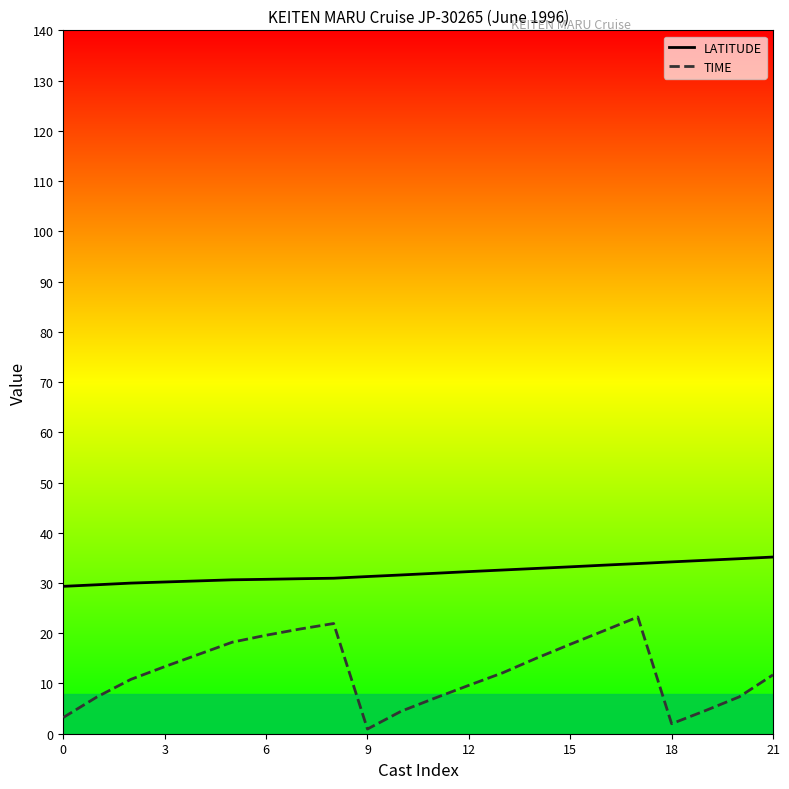

List the series in order of their overall mean, lowest first.

TIME, LATITUDE